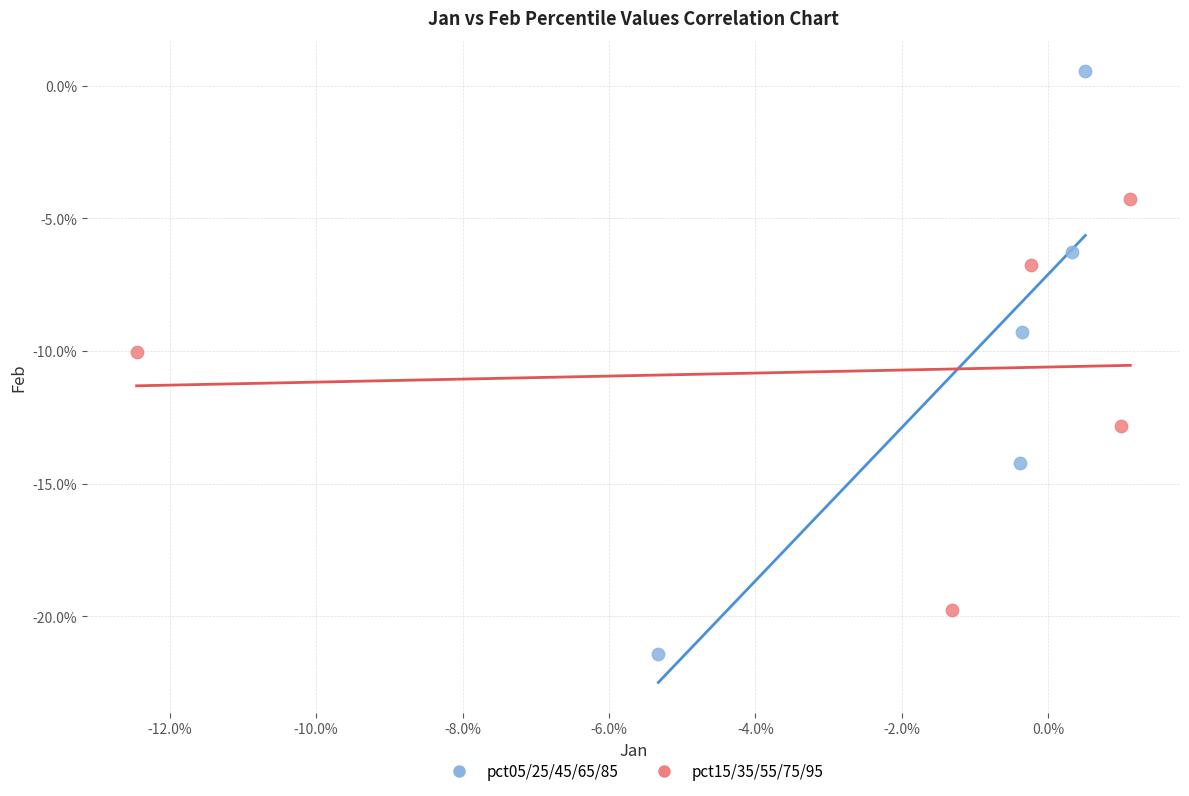

What are all the series names shown in the legend?

pct05/25/45/65/85, pct15/35/55/75/95